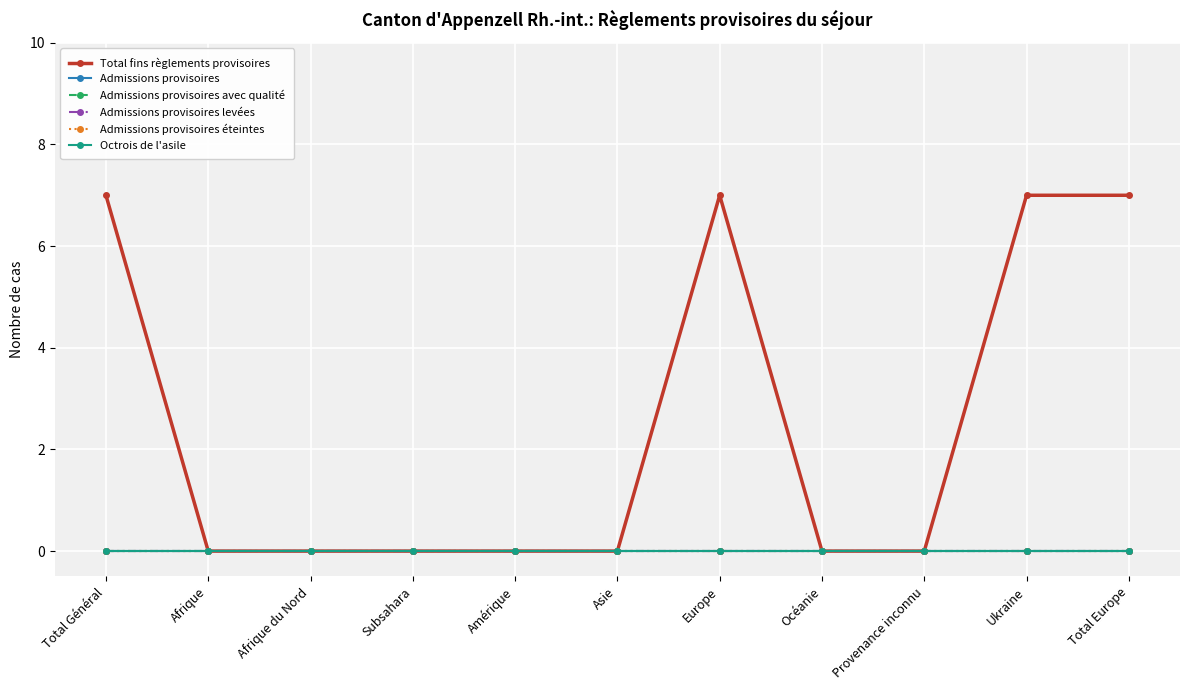

At which category is the sum across all series the highest?

Total Général